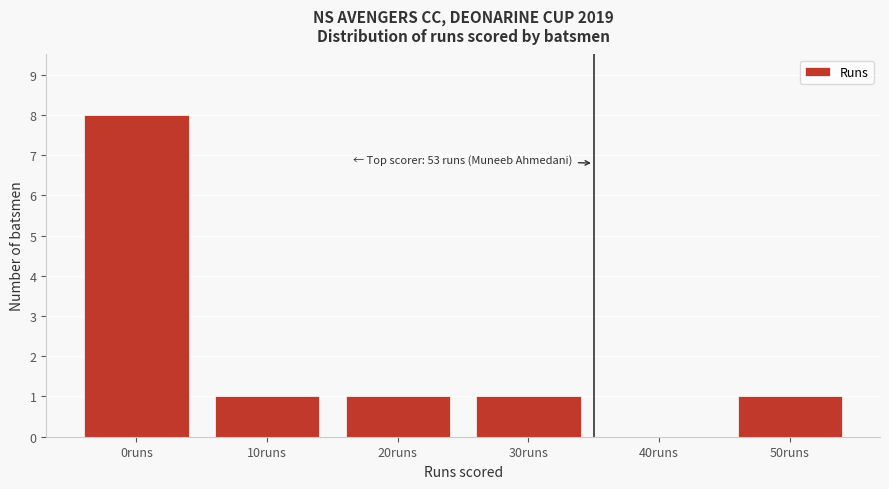

Reading right to left, extract all data points from this chart.

50runs=1	40runs=0	30runs=1	20runs=1	10runs=1	0runs=8